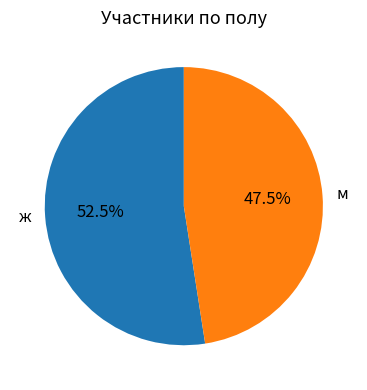

True or false: м accounts for 53% of the total.

False